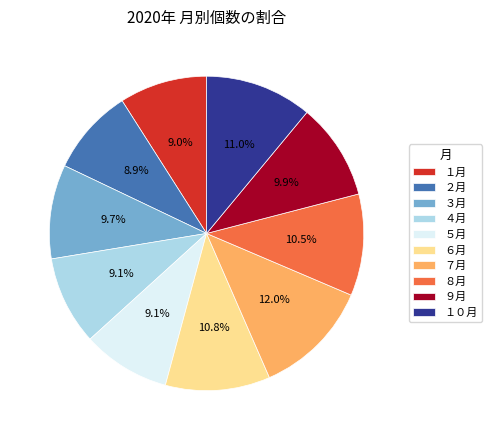

Which has a higher value, ５月 or ８月?

８月